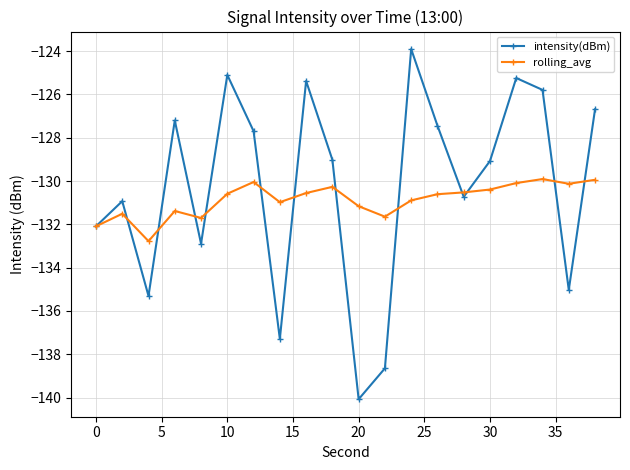

At how many categories does at least one series exceed -138?

20